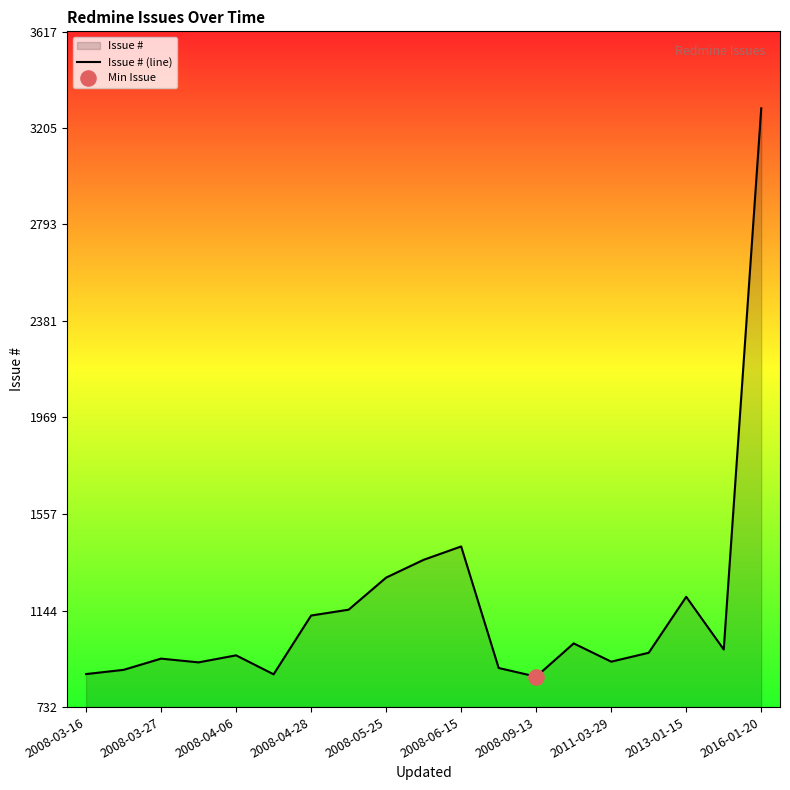

What is the ratio of the value at 2008-04-06 to the value at 2016-01-20?

0.3